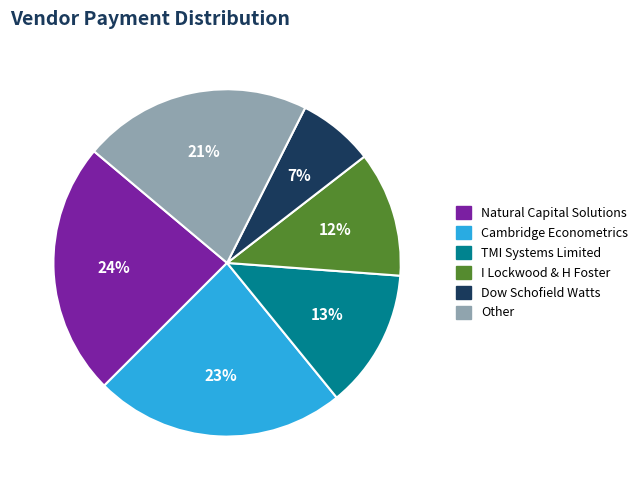

Is there a majority slice in this chart?

No